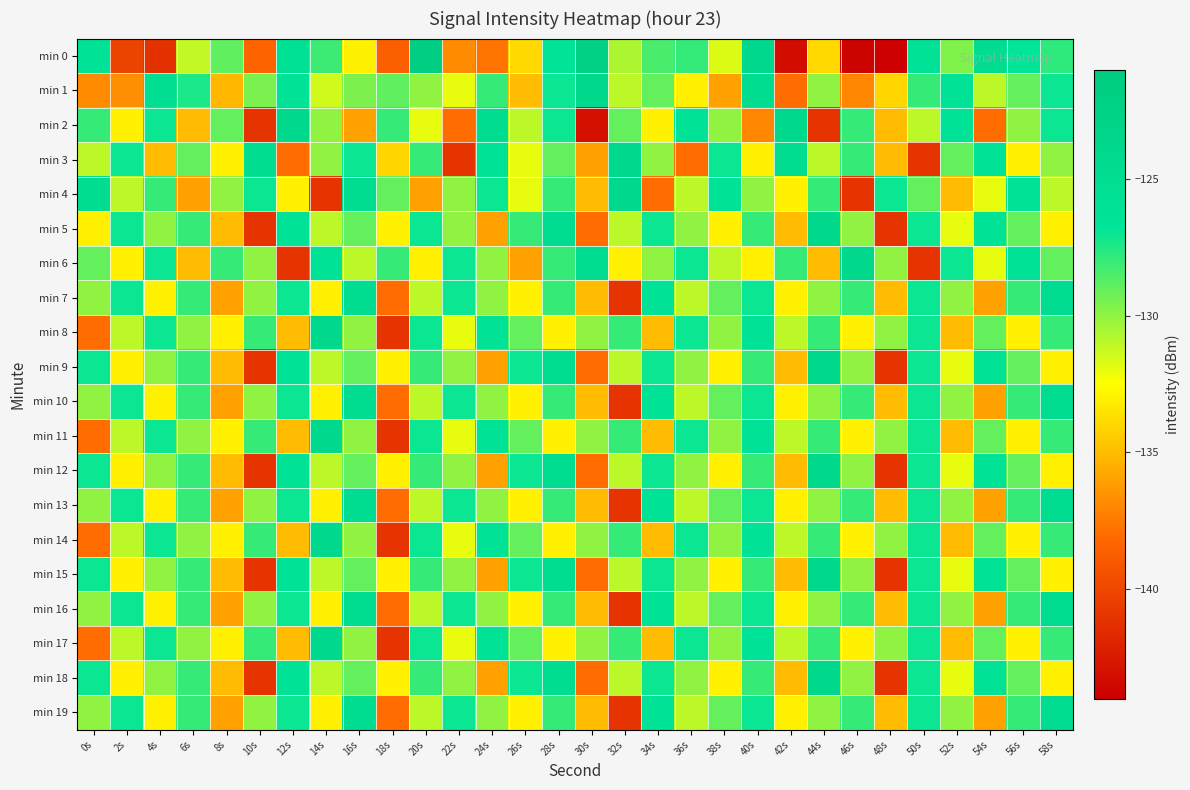

Count the number of data series in this chart.

20